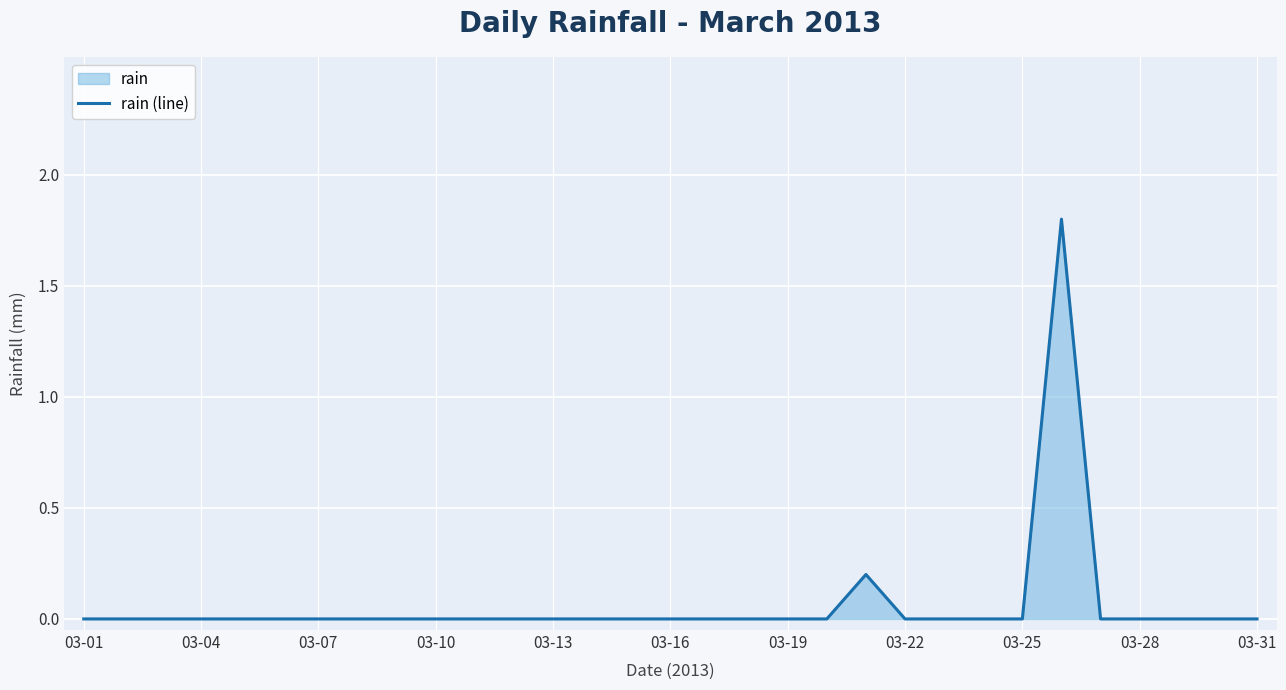

What is the value of the 21st point from the left?

0.2